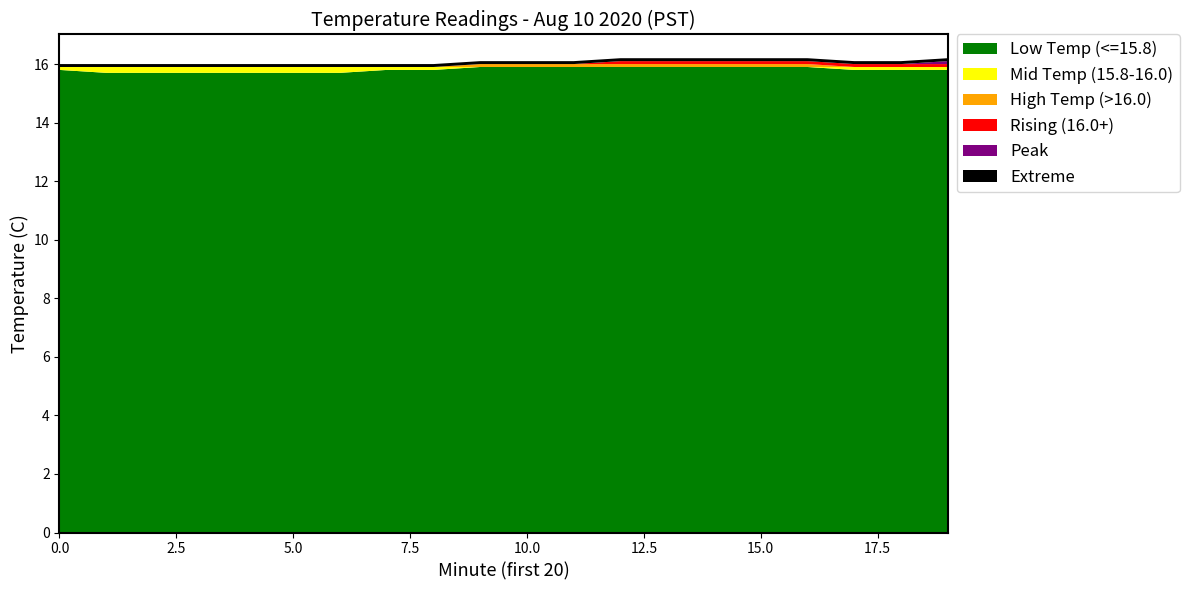

Reading left to right, what are all the values shown in this chart?

Low Temp (<=15.8): 0=15.8	1=15.7	2=15.7	3=15.7	4=15.7	5=15.7	6=15.7	7=15.8	8=15.8	9=15.9	10=15.9	11=15.9	12=15.9	13=15.9	14=15.9	15=15.9	16=15.9	17=15.8	18=15.8	19=15.8
Mid Temp (15.8-16.0): 0=0.1	1=0.2	2=0.2	3=0.2	4=0.2	5=0.2	6=0.2	7=0.1	8=0.1	9=0.0	10=0.0	11=0.0	12=0.0	13=0.0	14=0.0	15=0.0	16=0.0	17=0.1	18=0.1	19=0.1
High Temp (>16.0): 0=0.0	1=0.0	2=0.0	3=0.0	4=0.0	5=0.0	6=0.0	7=0.0	8=0.0	9=0.1	10=0.1	11=0.1	12=0.1	13=0.1	14=0.1	15=0.1	16=0.1	17=0.0	18=0.0	19=0.0
Rising (16.0+): 0=0.0	1=0.0	2=0.0	3=0.0	4=0.0	5=0.0	6=0.0	7=0.0	8=0.0	9=0.0	10=0.0	11=0.0	12=0.1	13=0.1	14=0.1	15=0.1	16=0.1	17=0.1	18=0.1	19=0.1
Peak: 0=0.0	1=0.0	2=0.0	3=0.0	4=0.0	5=0.0	6=0.0	7=0.0	8=0.0	9=0.0	10=0.0	11=0.0	12=0.0	13=0.0	14=0.0	15=0.0	16=0.0	17=0.0	18=0.0	19=0.1
Extreme: 0=0.1	1=0.1	2=0.1	3=0.1	4=0.1	5=0.1	6=0.1	7=0.1	8=0.1	9=0.1	10=0.1	11=0.1	12=0.1	13=0.1	14=0.1	15=0.1	16=0.1	17=0.1	18=0.1	19=0.1